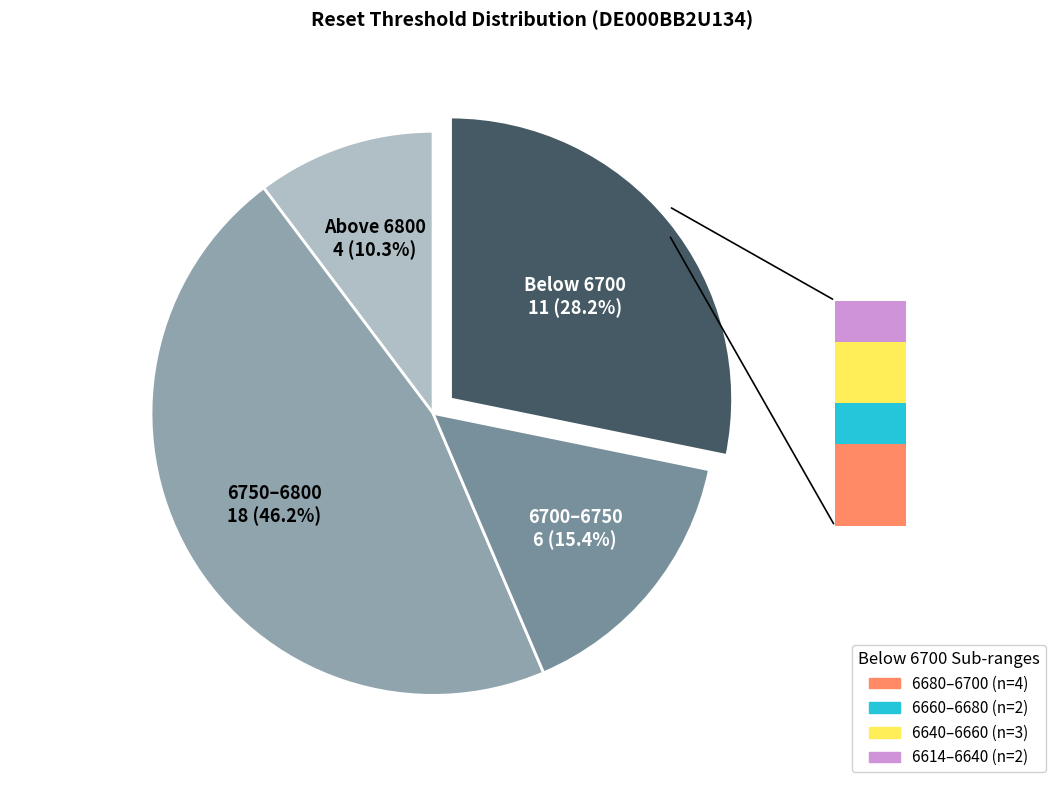

Is there a majority slice in this chart?

No